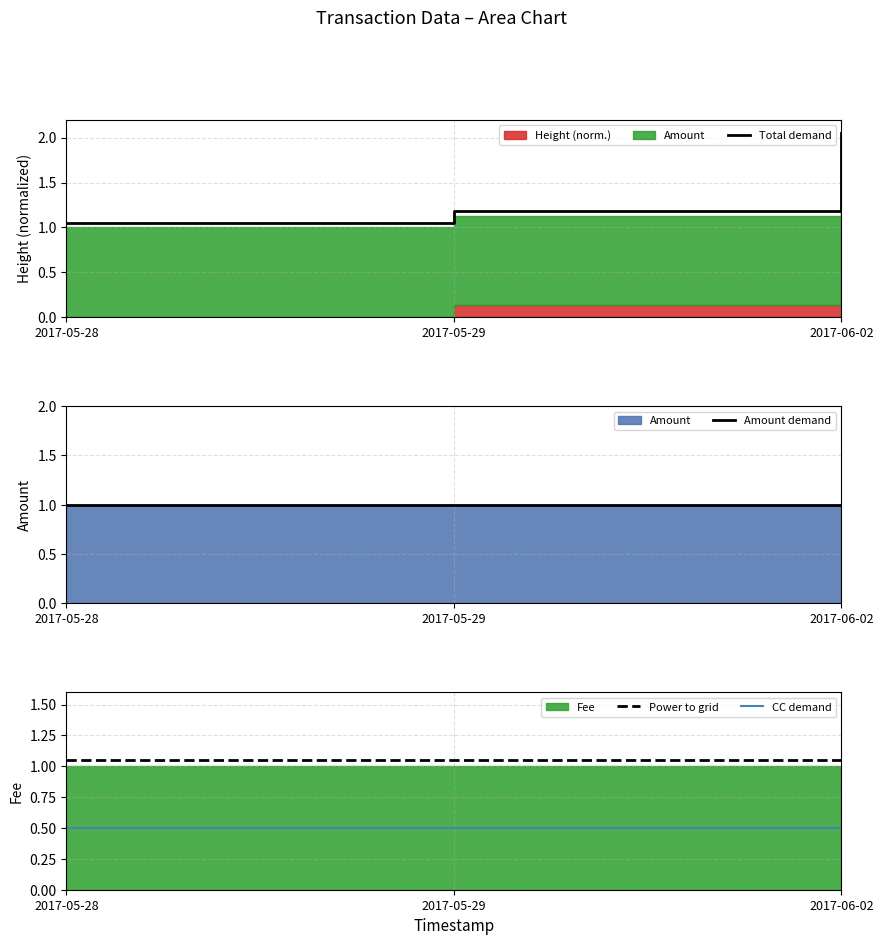

Reading left to right, what are all the values shown in this chart?

Total demand: 1.1	1.2	2.0
Amount demand: 1.0	1.0	1.0
Power to grid: 1.1	1.1	1.1
CC demand: 0.5	0.5	0.5